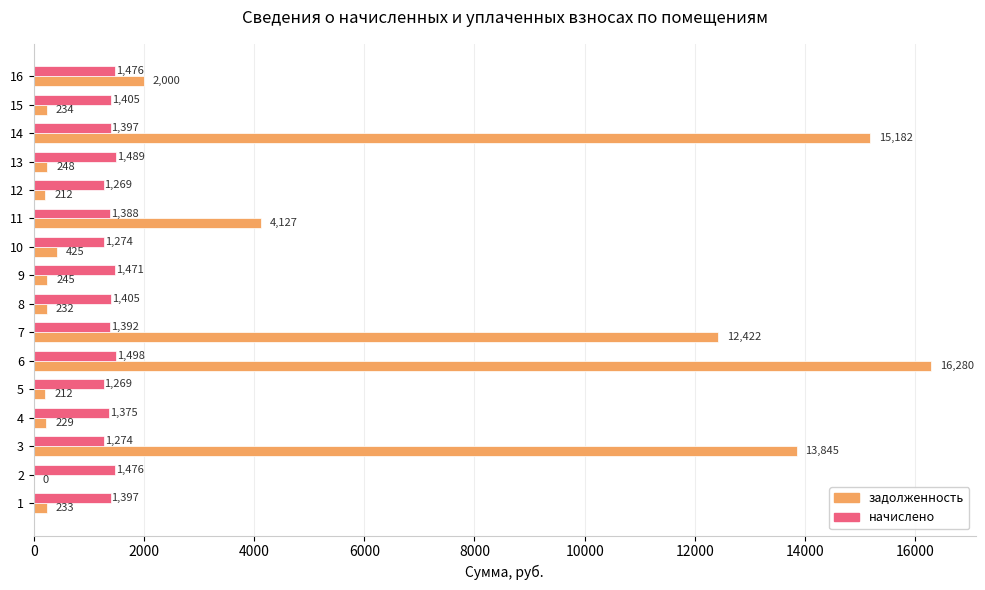

At which category is the sum across all series the highest?

6